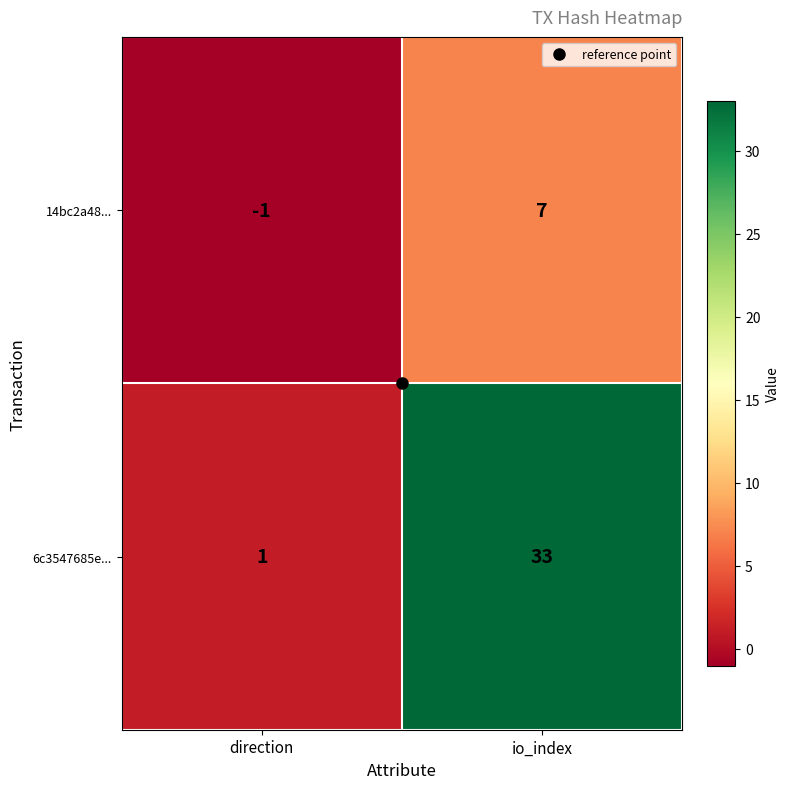

At how many categories does at least one series exceed 9?

1